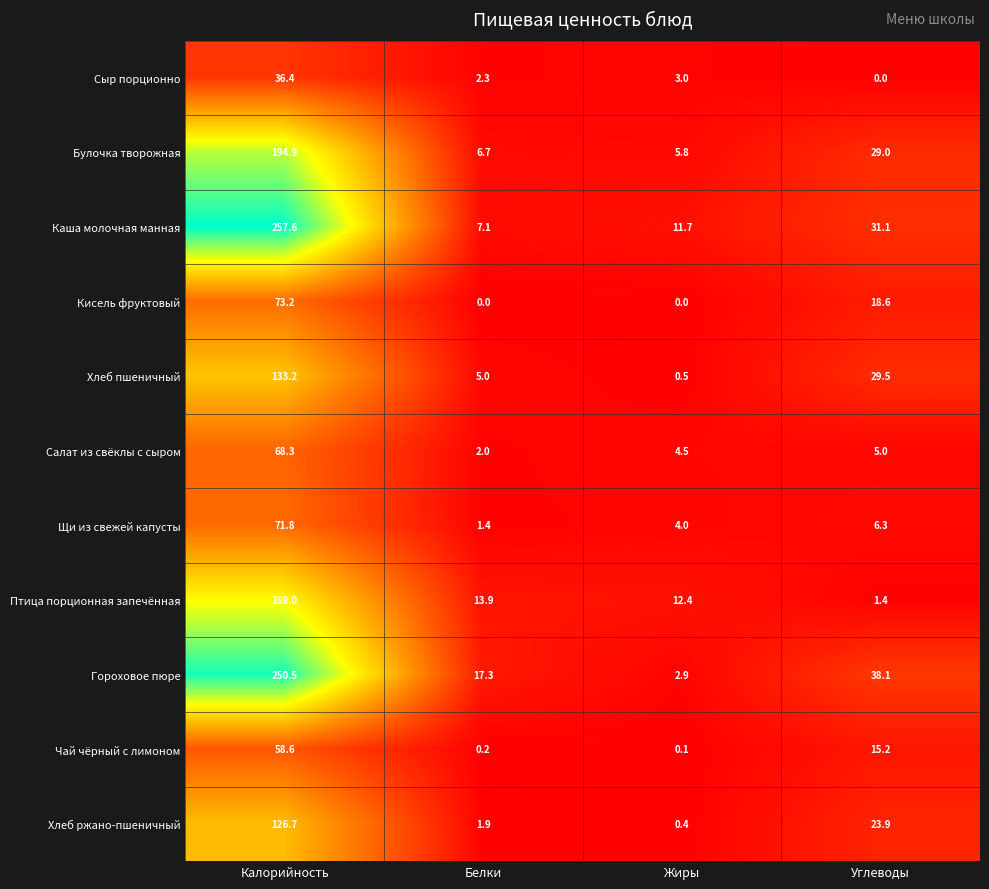

What is the maximum value shown in the chart?

257.6